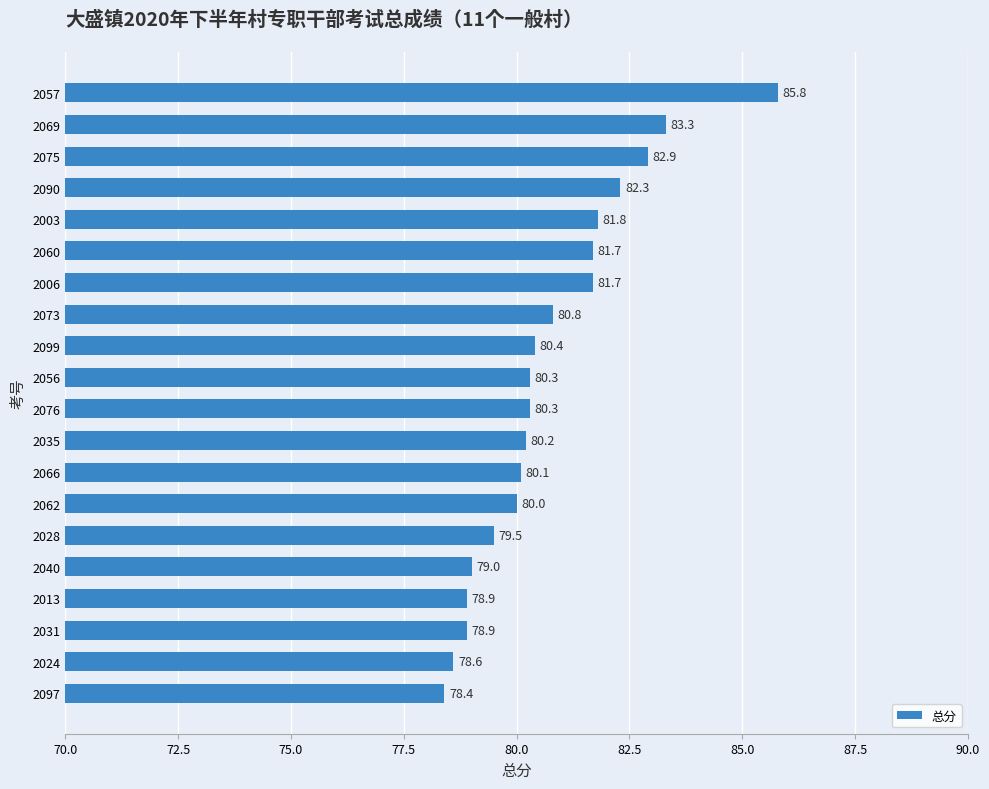

Which category has the highest value across all series?

2057